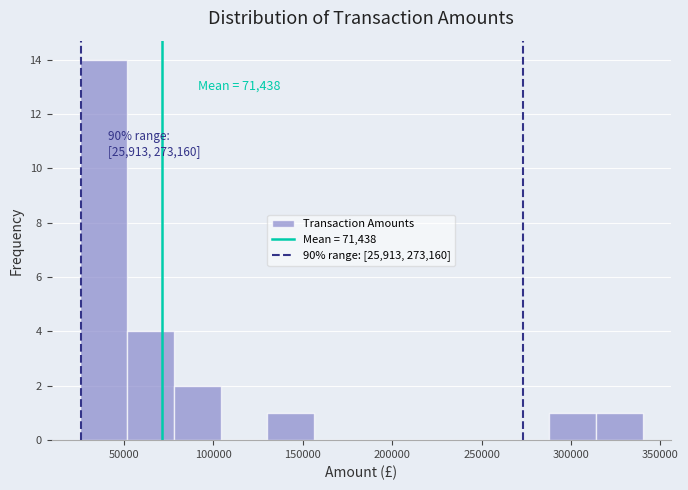

Which range on the x-axis has the tallest bar?

25000 to 50000